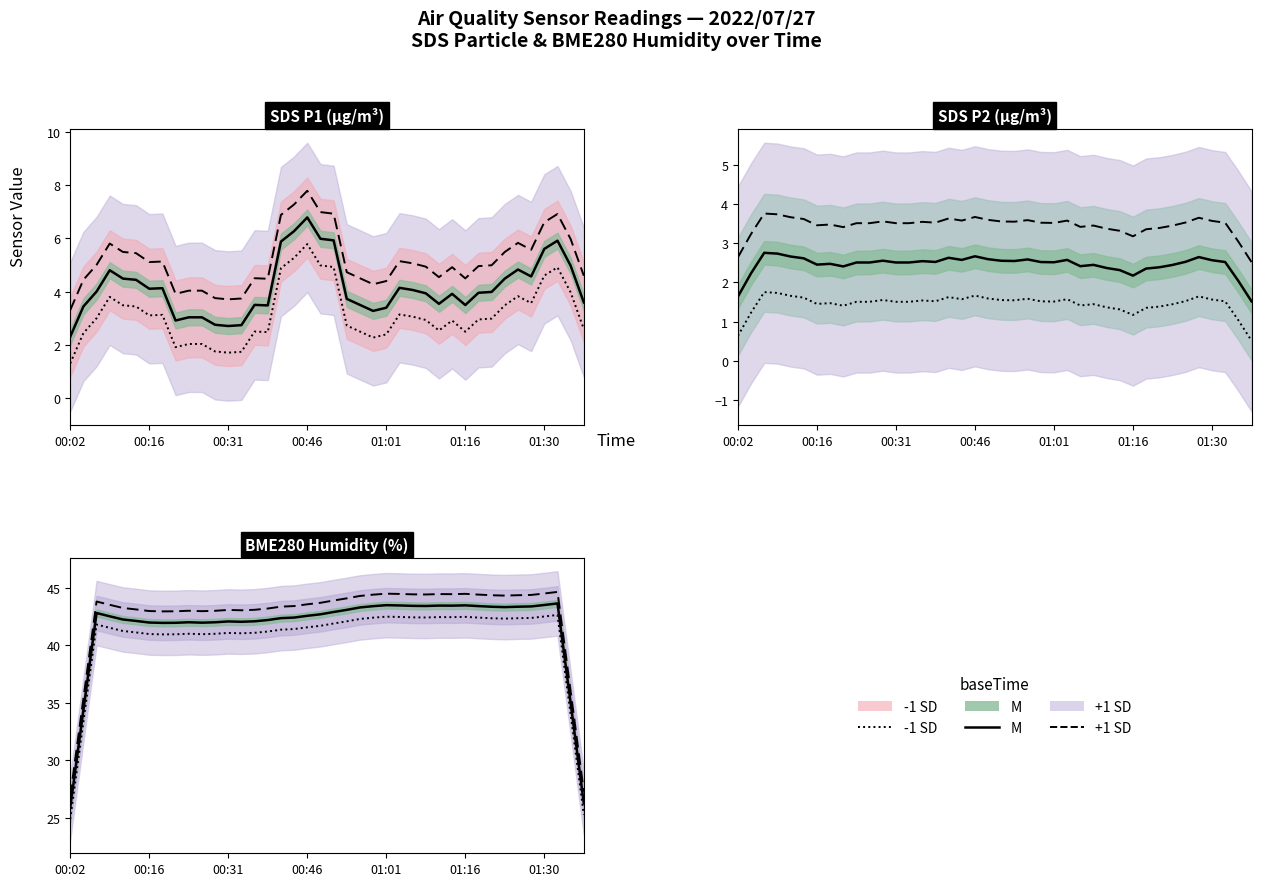

What is the total value across all series at 14?

126.2